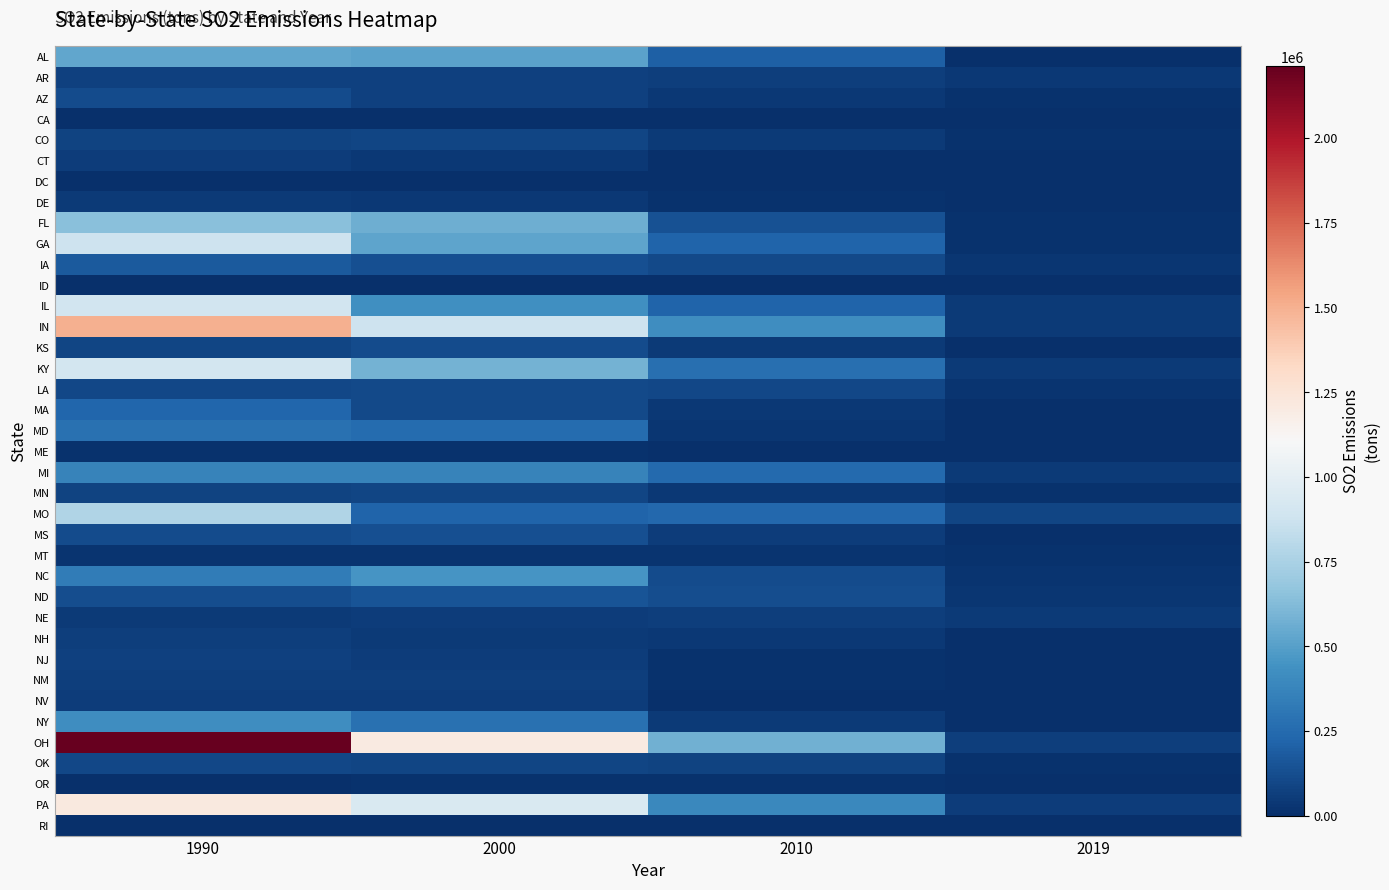

At how many categories does at least one series exceed 97463?

3